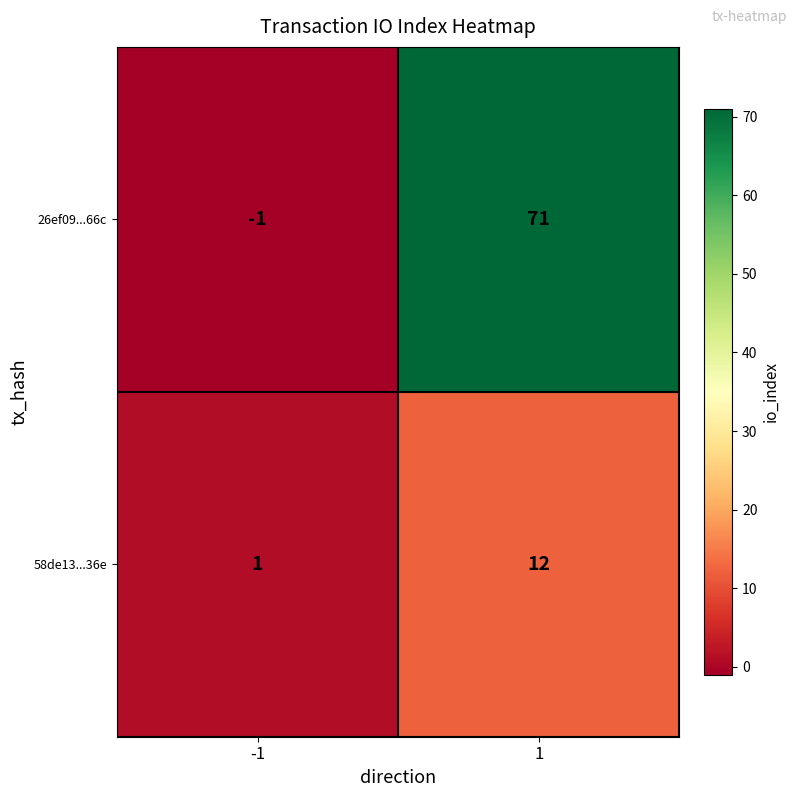

The value of 58de13...36e at -1 is 1. True or false?

True